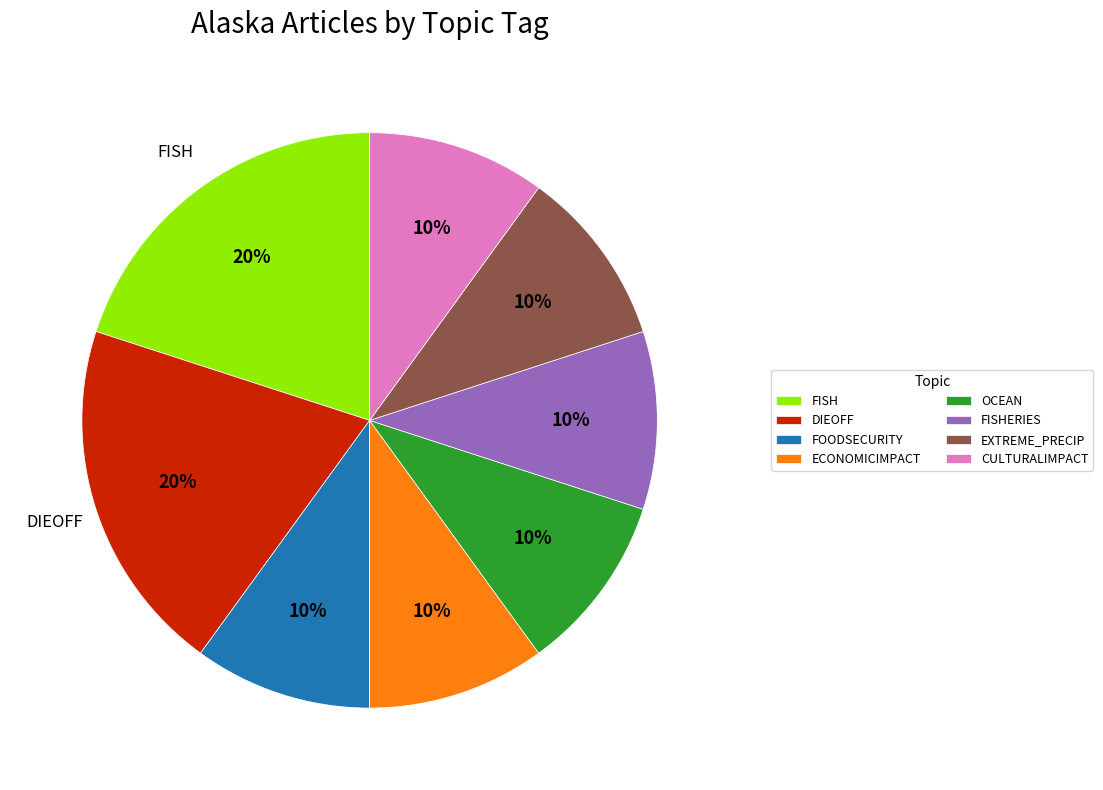

Does any single category account for the majority?

No